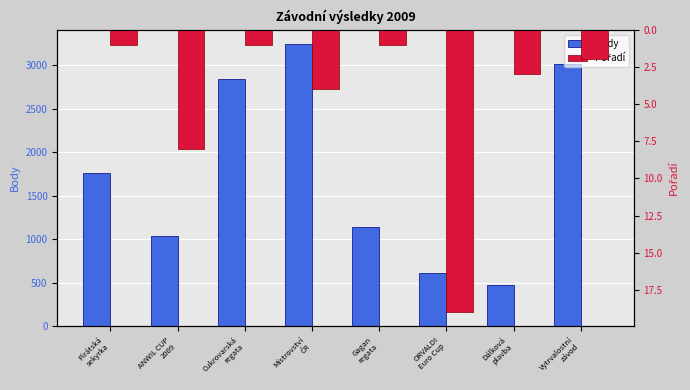

Between Pirátská
sekyrka and Vytrvalostní
závod, which series saw the biggest shift?

Body